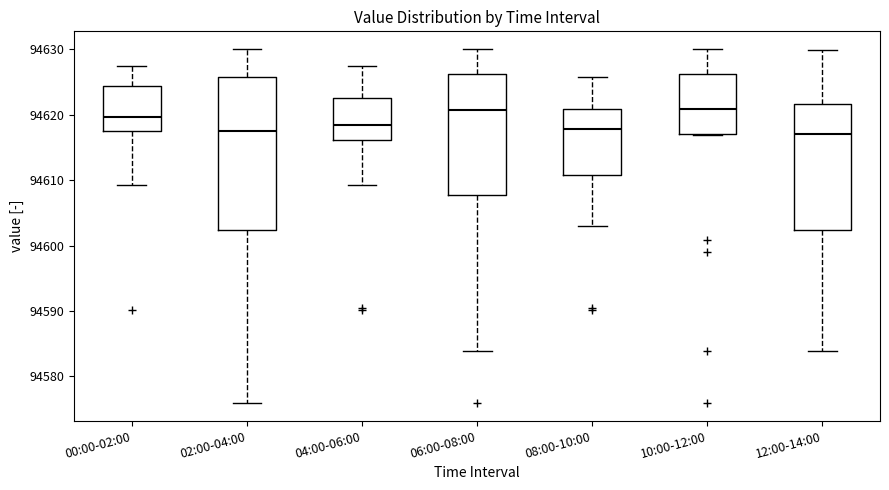

Reading left to right, transcribe this box plot: for each box, give where its median line is, the range the box spans, and where its two whiskers end, as read against the y-axis. The values are not printed on the chart, so give them approximately, as read against the axis.

00:00-02:00: median 94620, box 94618 to 94624, whiskers 94609 to 94627
02:00-04:00: median 94617, box 94602 to 94626, whiskers 94576 to 94630
04:00-06:00: median 94618, box 94616 to 94623, whiskers 94609 to 94627
06:00-08:00: median 94621, box 94608 to 94626, whiskers 94584 to 94630
08:00-10:00: median 94618, box 94611 to 94621, whiskers 94603 to 94626
10:00-12:00: median 94621, box 94617 to 94626, whiskers 94617 to 94630
12:00-14:00: median 94617, box 94602 to 94622, whiskers 94584 to 94630